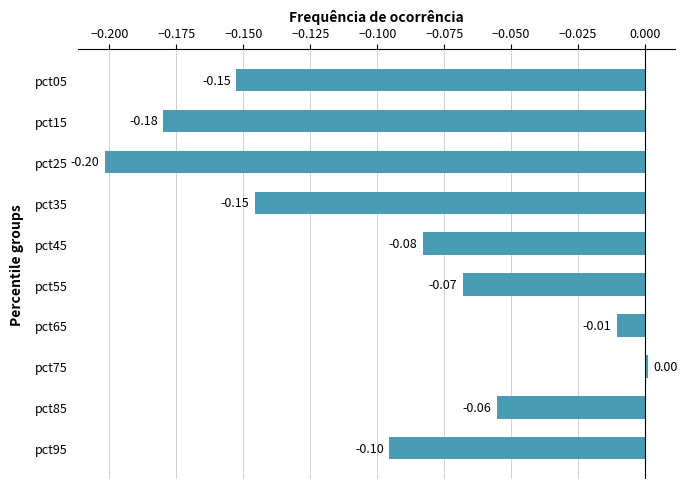

Between pct45 and pct05, which is larger?

pct45